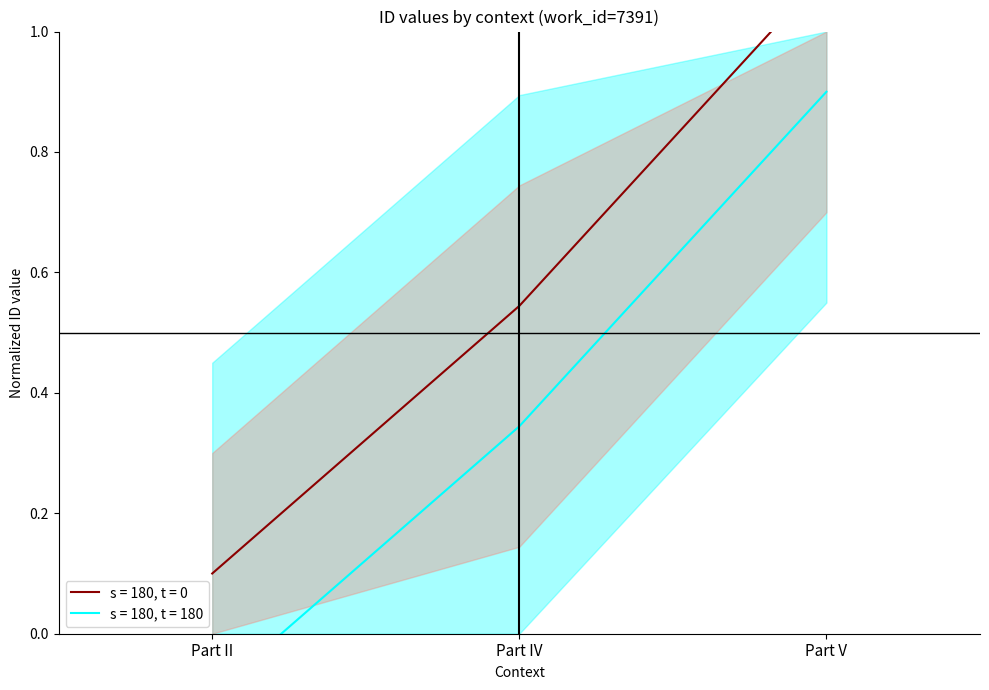

True or false: id_lower has a value of 0.9 at Part IV.

False